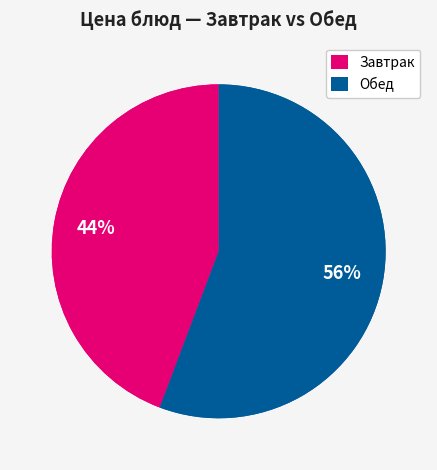

Combined, do суп лапша с курицей and каша пшеничная account for over 50%?

No